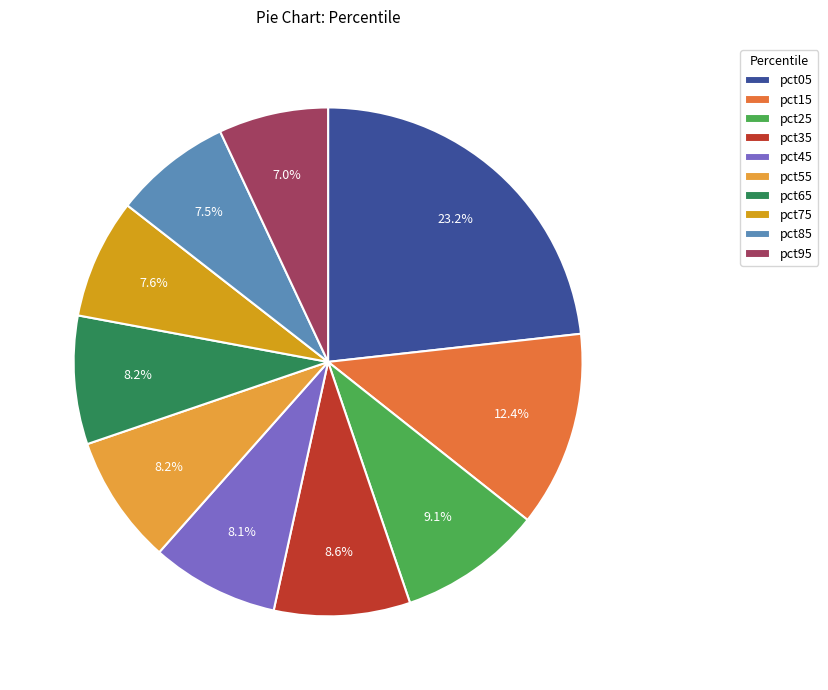

Is the sum of pct25 and pct75 greater than half?

No